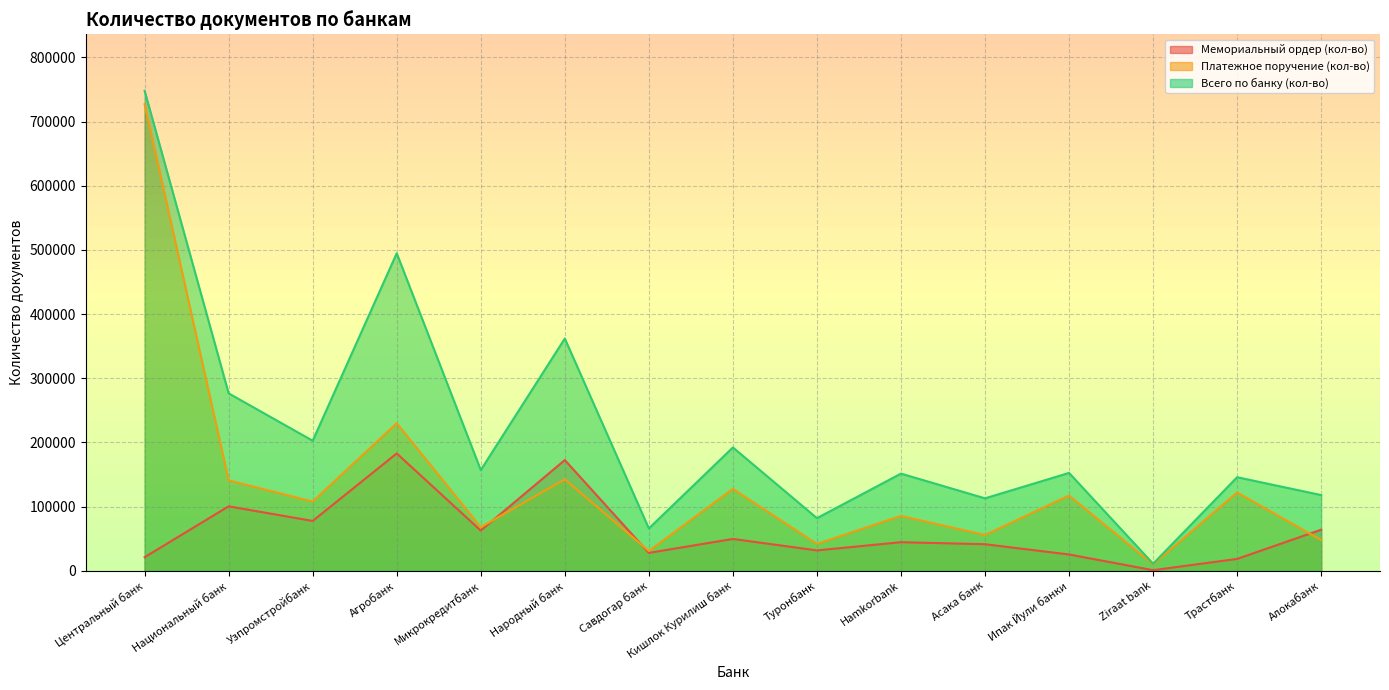

What is the average value of the Мемориальный ордер (кол-во) series?

61268